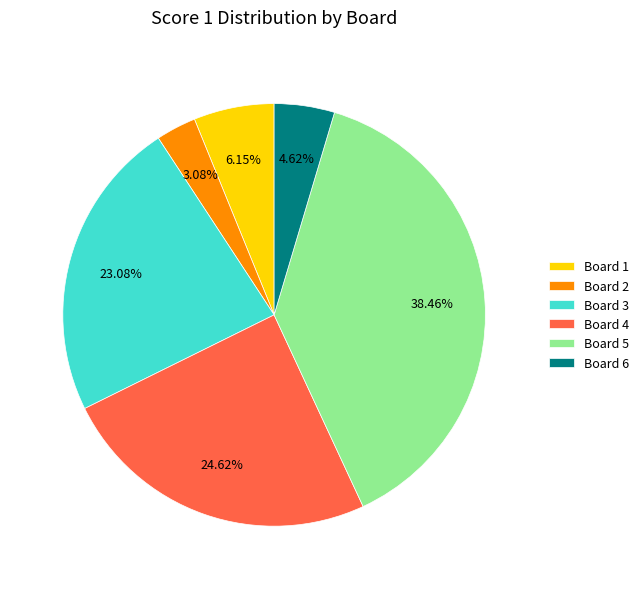

To the nearest percent, what is the combined percentage of Board 4 and Board 6?

29%